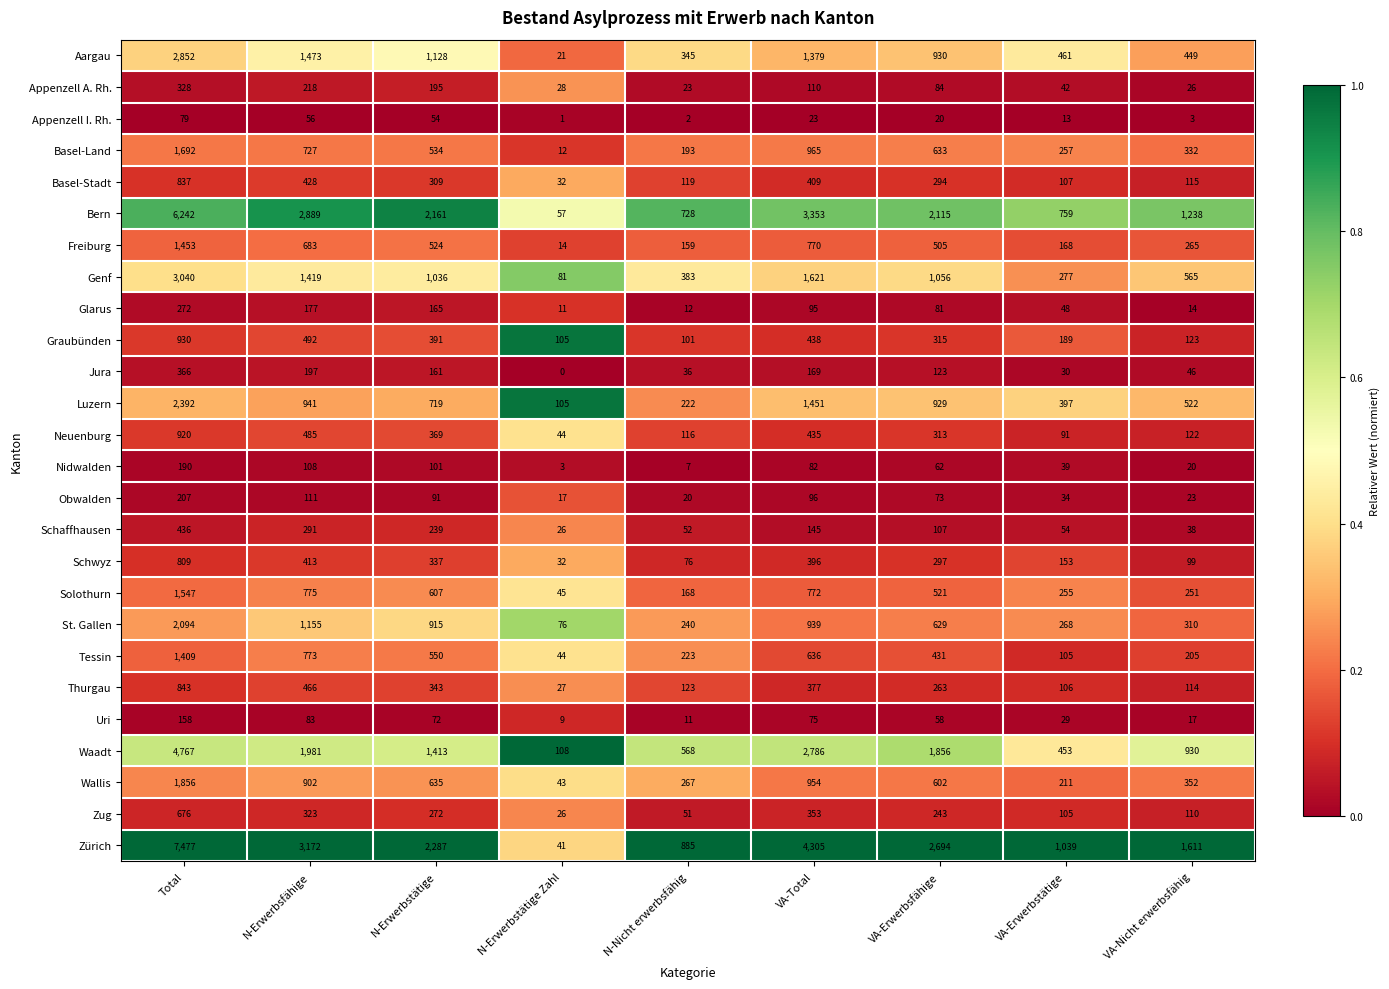

At which label is Solothurn closest to 796?

N-Erwerbsfähige